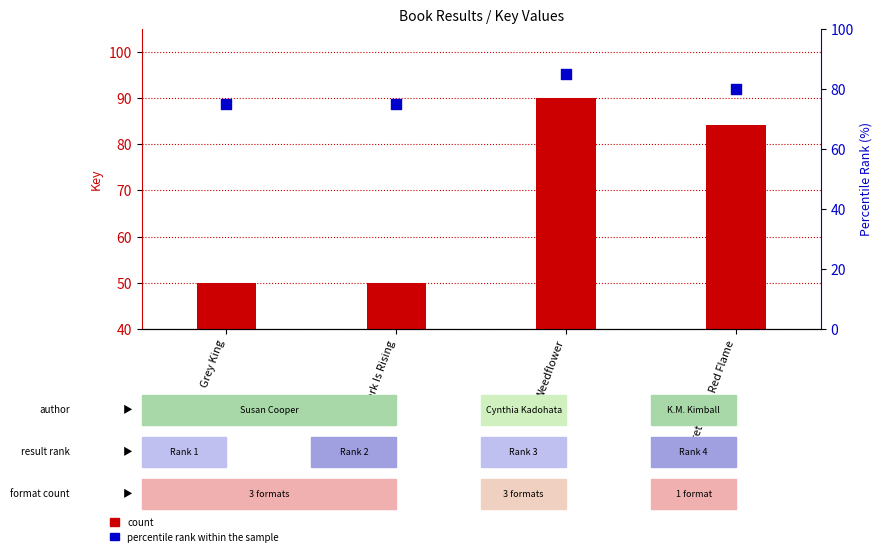

Which series contains the lowest Y value?

count